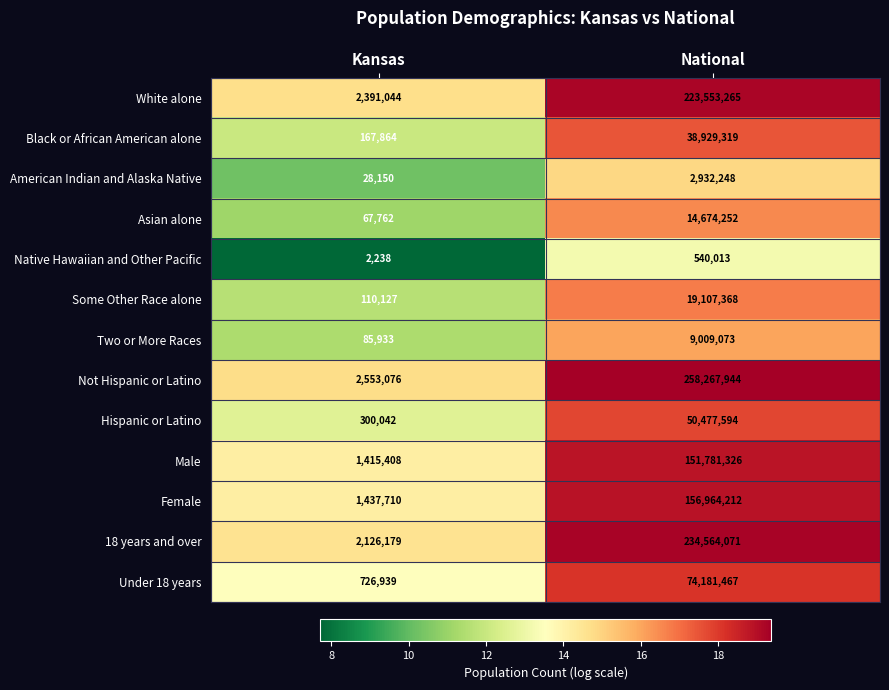

At which label is Male closest to 76598367?

Kansas